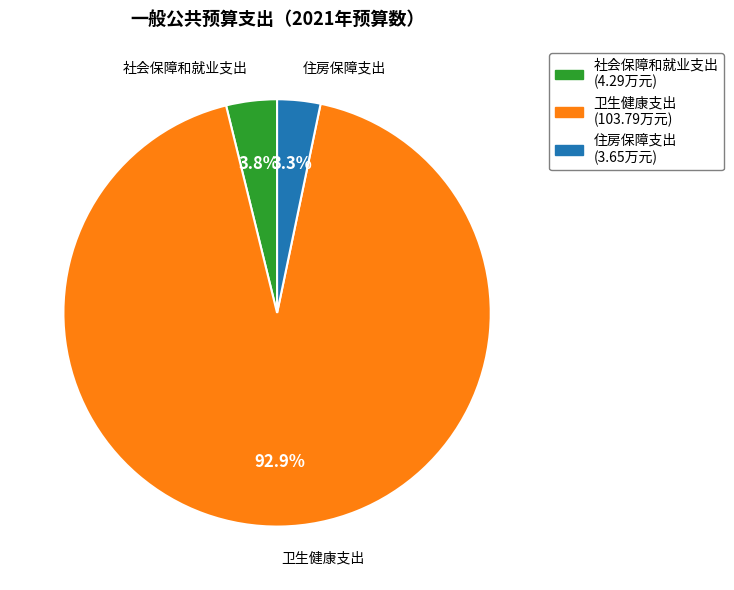

How much of the chart is everything except 住房保障支出?

96.7%